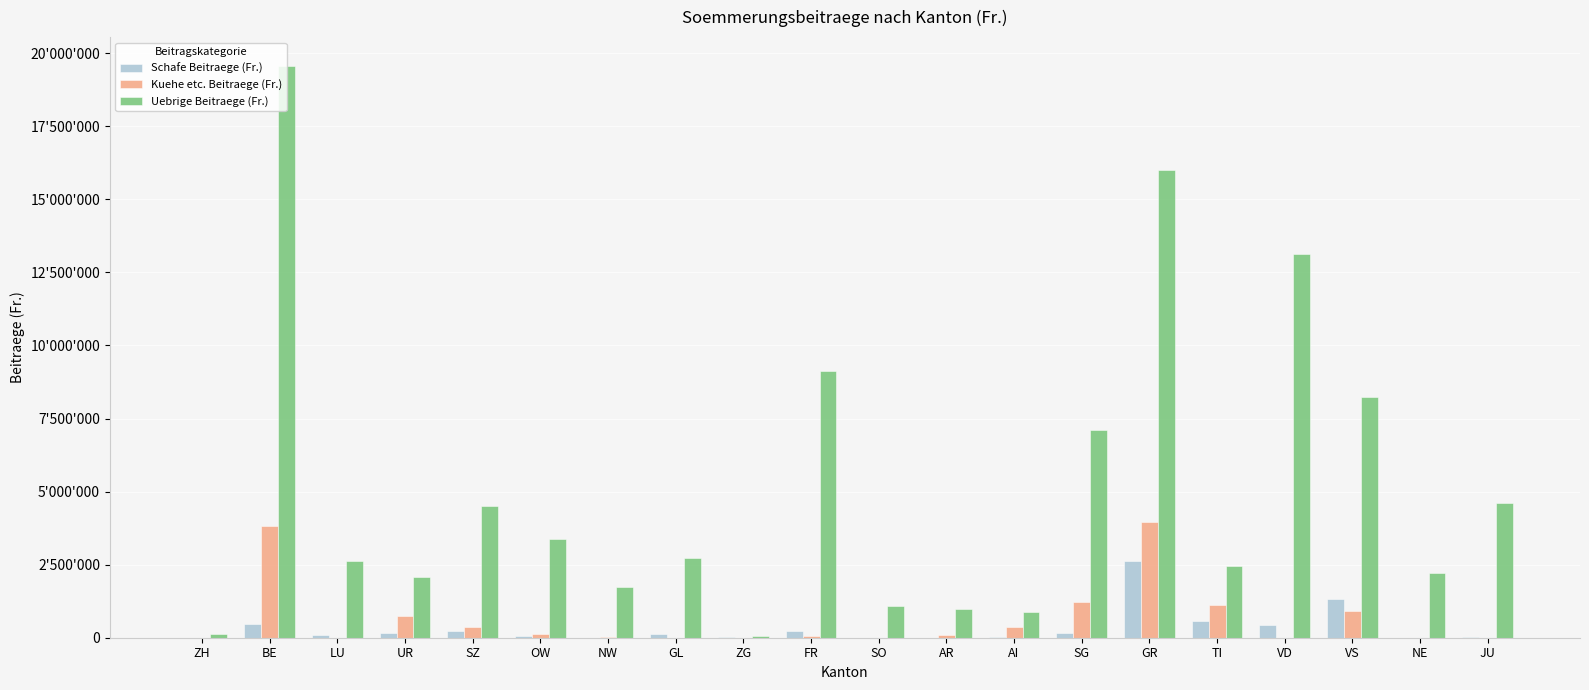

What are all the series names shown in the legend?

Schafe Beitraege (Fr.), Kuehe etc. Beitraege (Fr.), Uebrige Beitraege (Fr.)